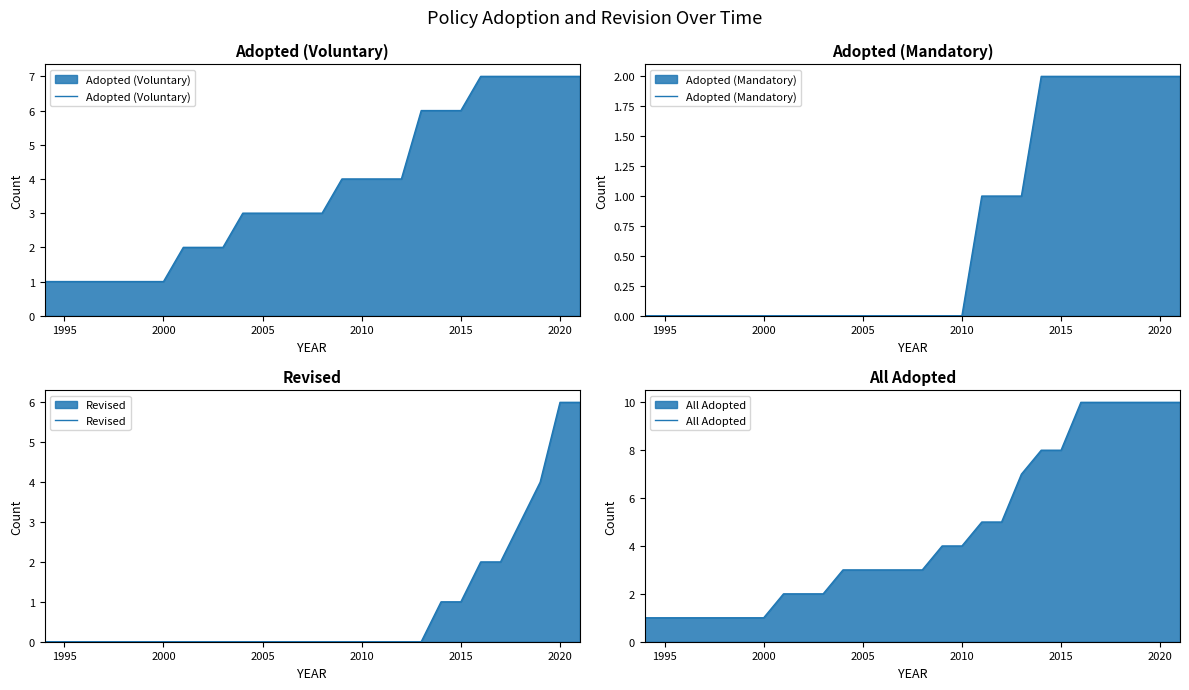

What is the highest value of the Adopted (Voluntary) series?

7